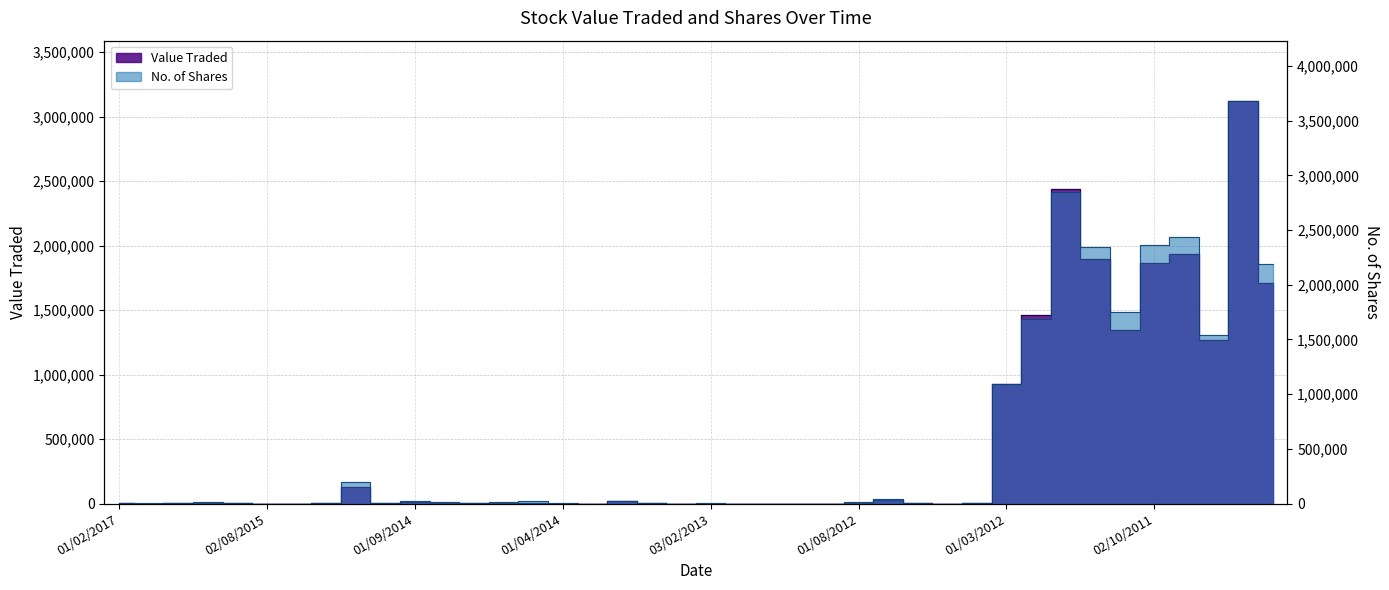

How many times do No. of Shares and Value Traded cross each other?

1